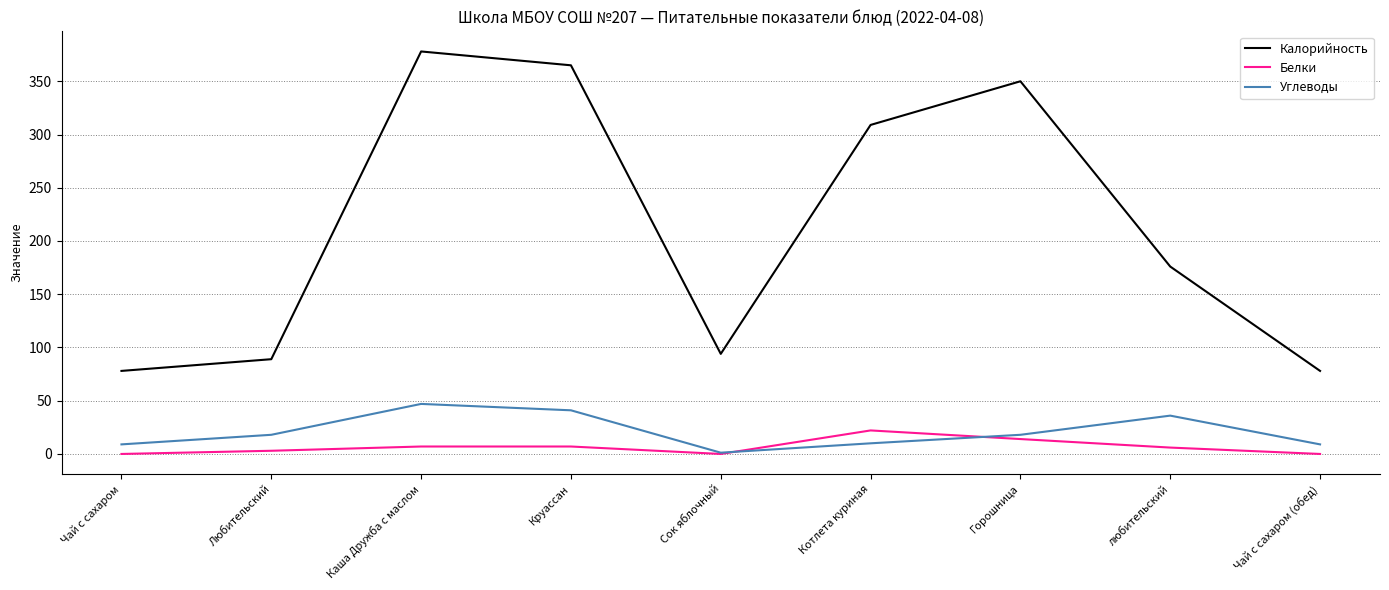

How many values in the Калорийность series are below 176?

4